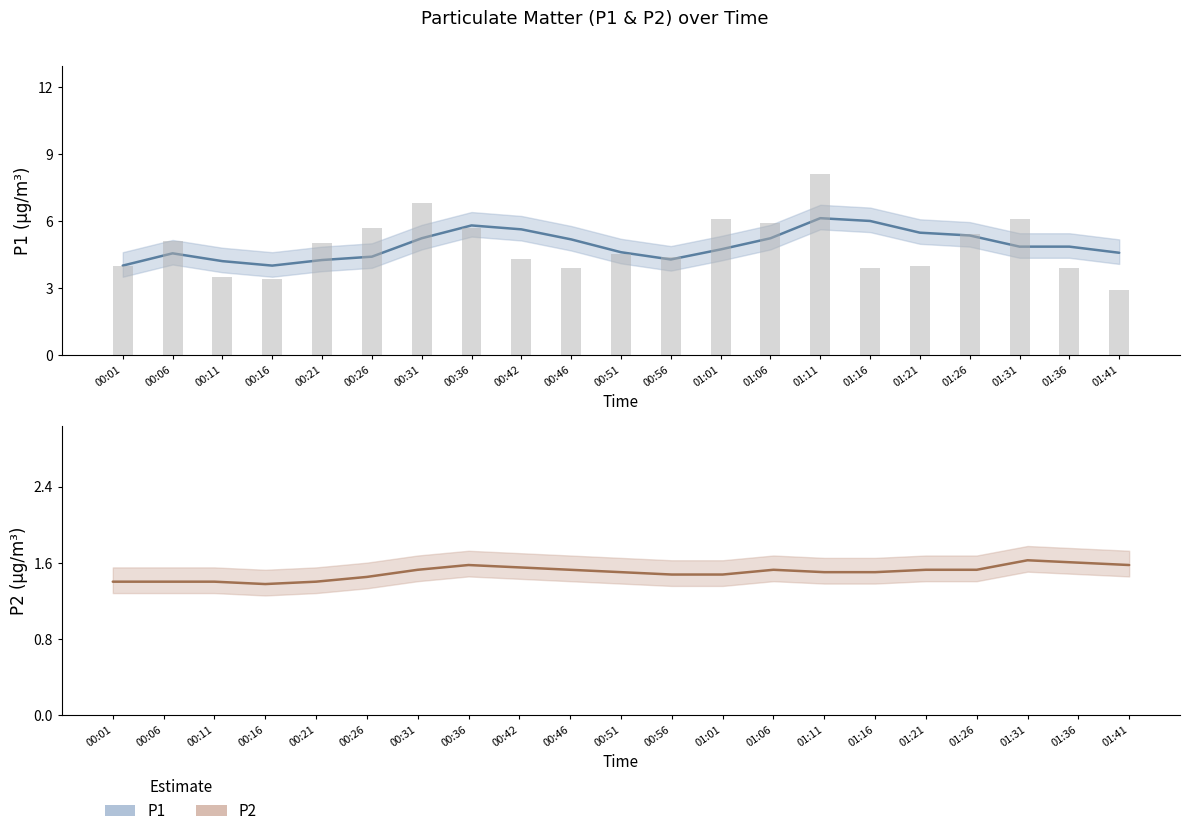

What is the sum of the P2 values at 00:26 and 00:11?

3.0